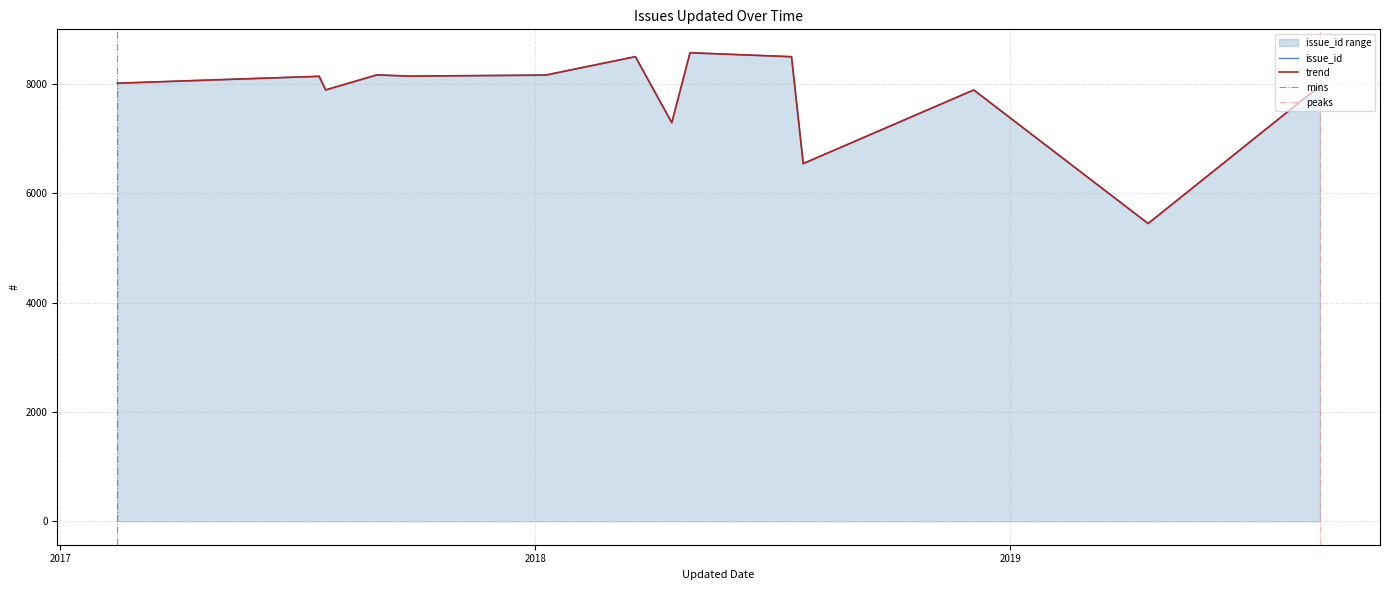

Is it true that the value at 2018-01-09 is 8167?

True